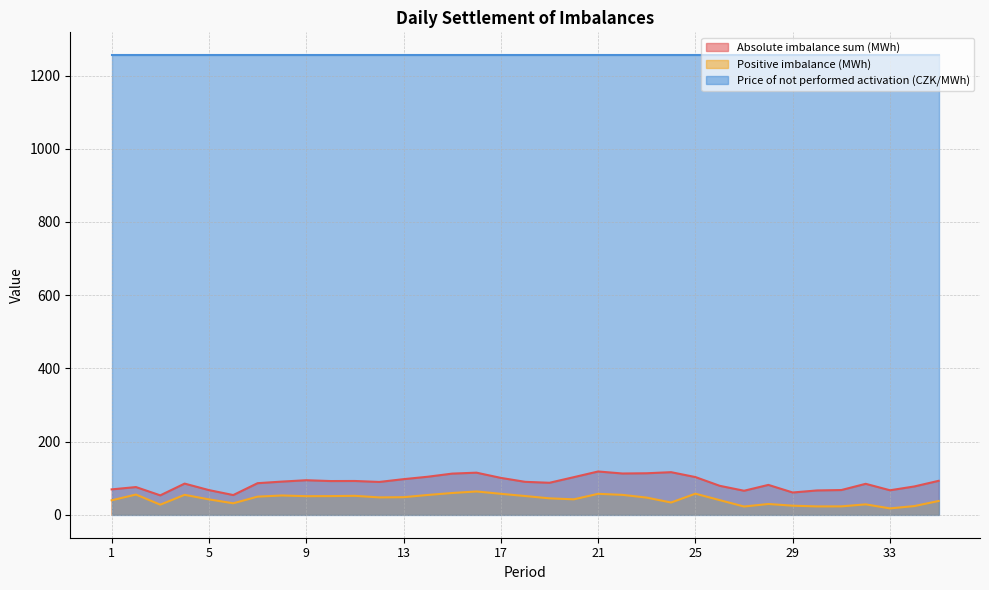

How many data points in Absolute imbalance sum (MWh) are less than 89?

17